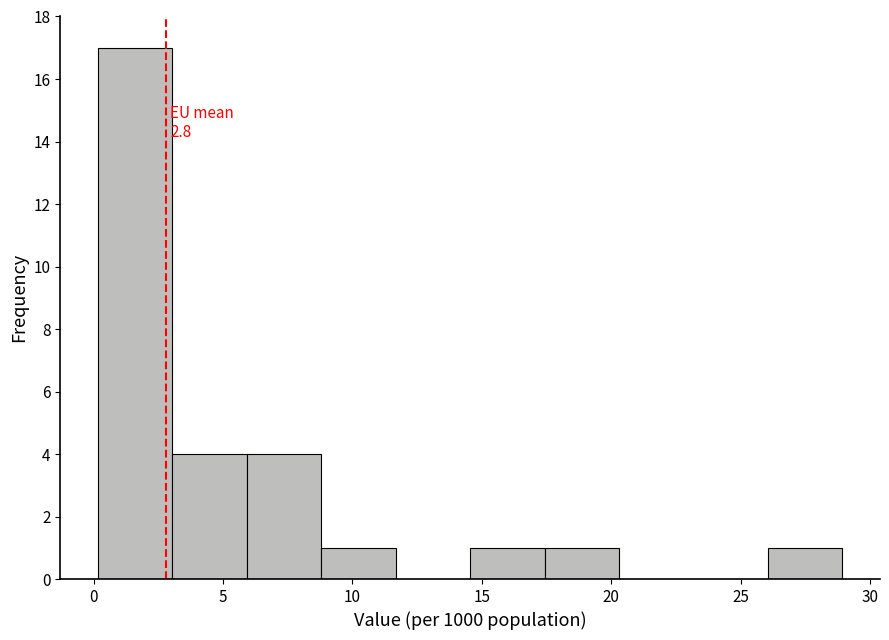

Over which range of the x-axis is the bar tallest?

0.0 to 3.0